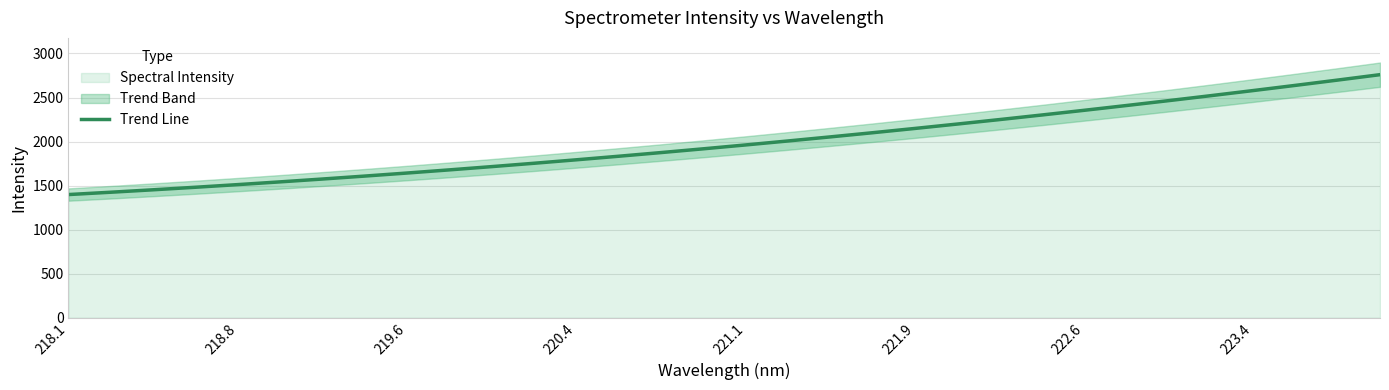

What is the highest value of the Trend Line series?

2759.6